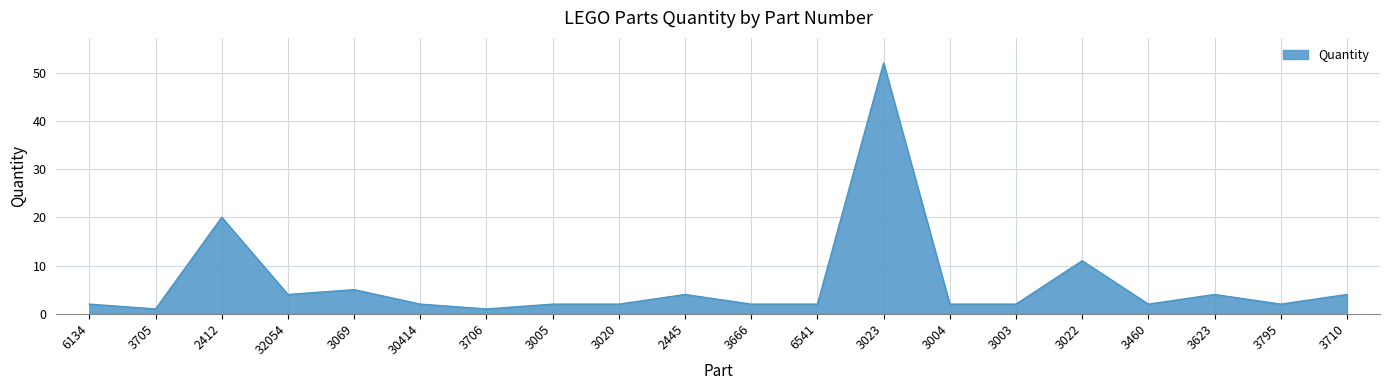

How many lines are shown in the chart?

1